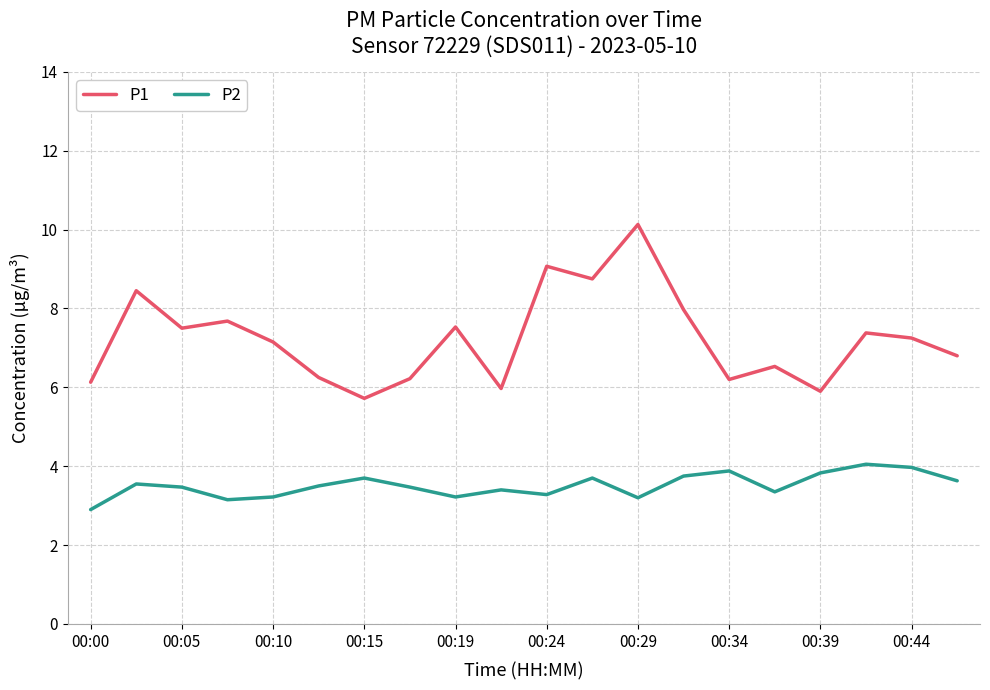

What are all the series names shown in the legend?

P1, P2